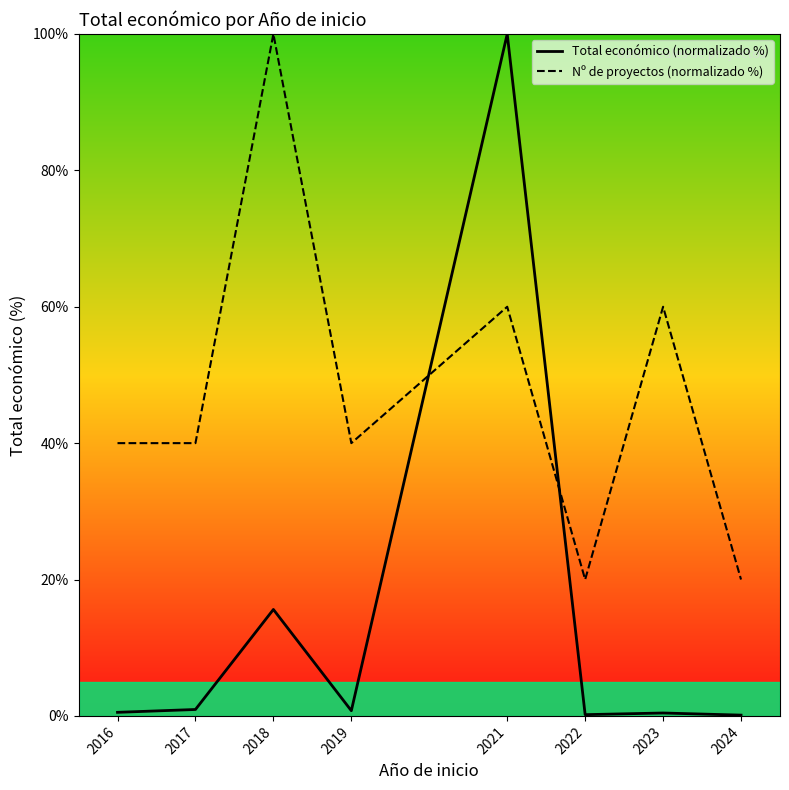

What is the minimum value for Nº de proyectos (normalizado %)?

20.0